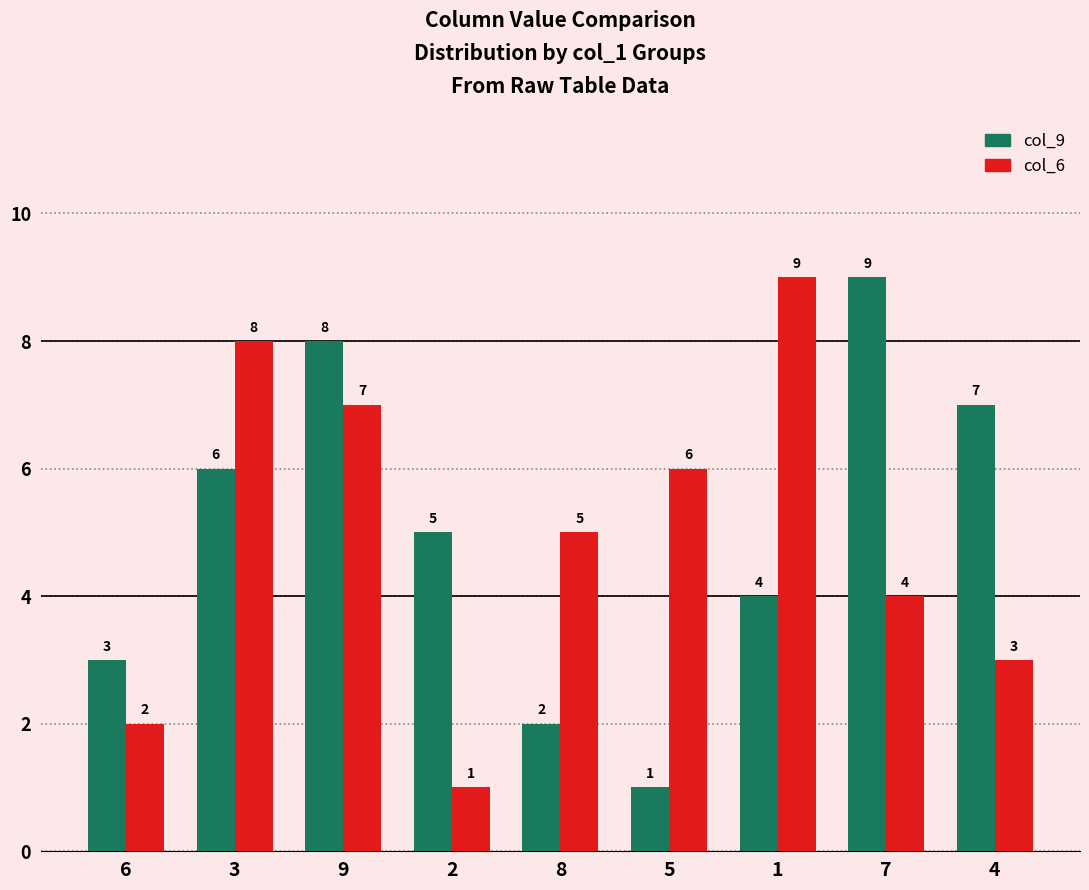

What is the lowest value of the col_9 series?

1